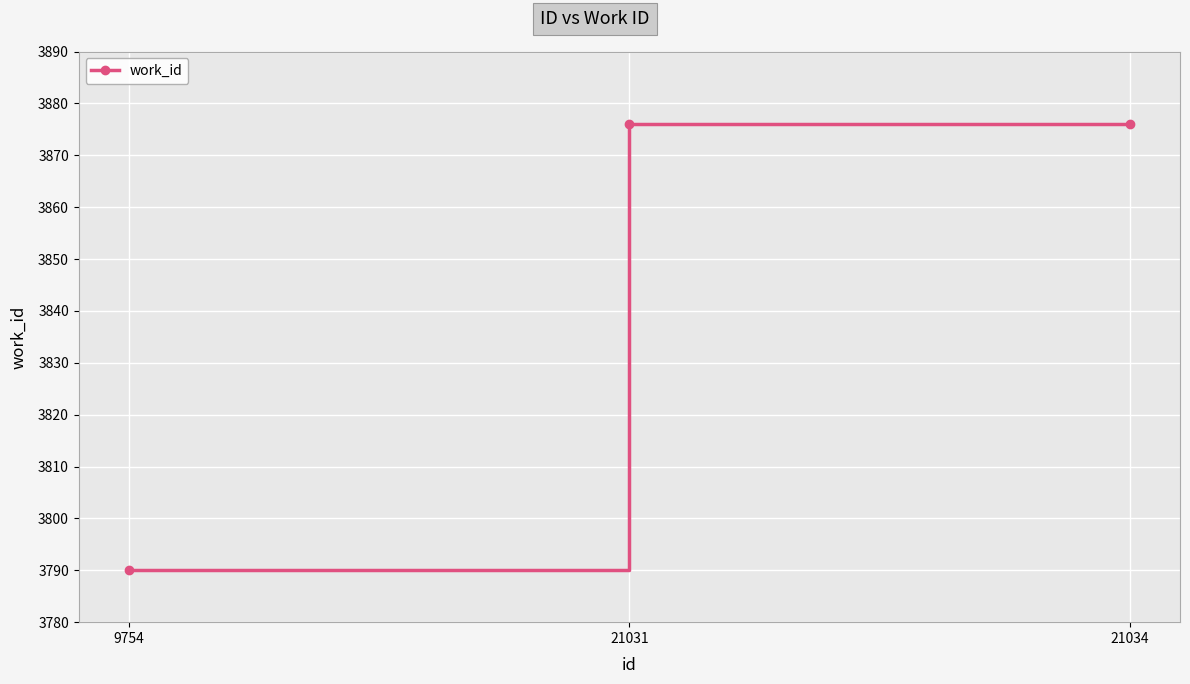

What is the difference between the values at 9754 and 21031?

86